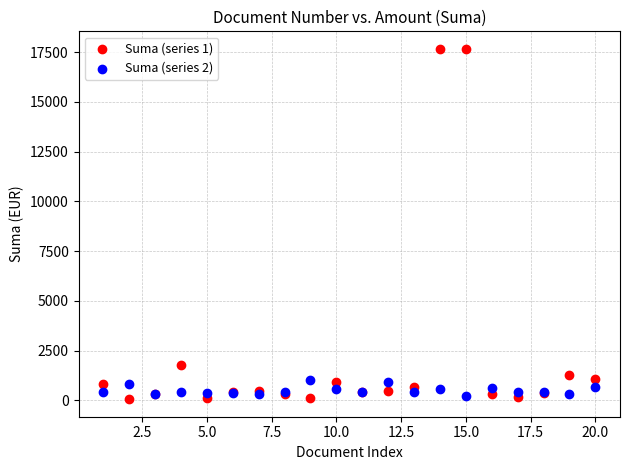

Across all series, what Y value is closest to 8856?

1759.6